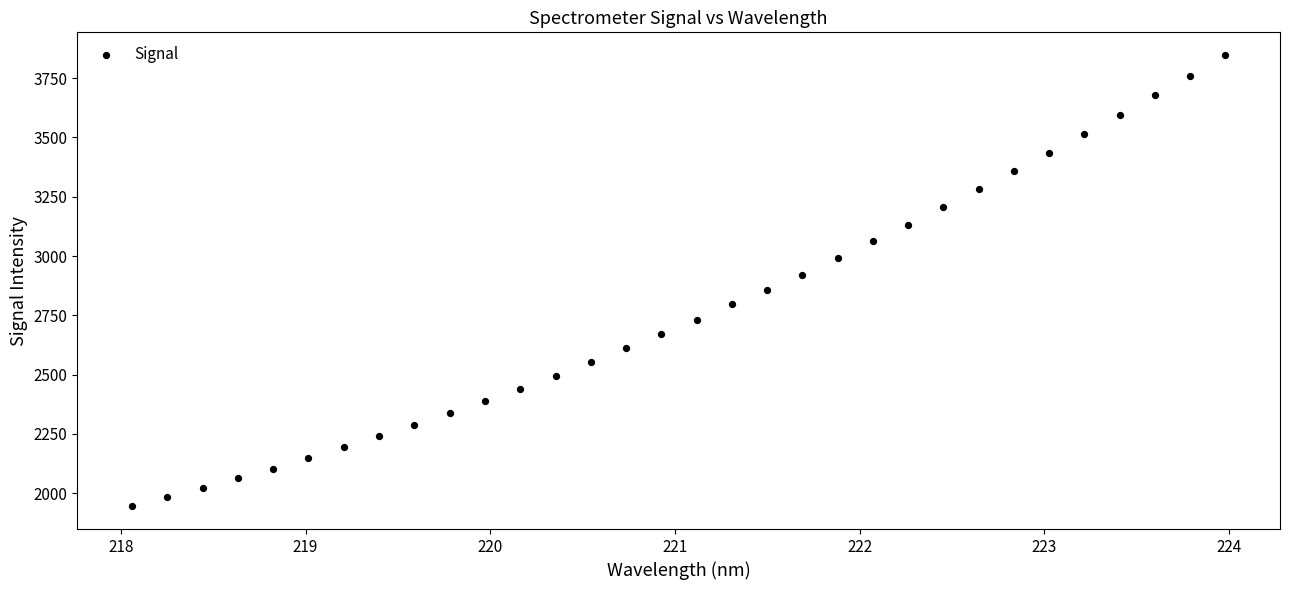

What is the range of Y values (max minus min)?

1904.2